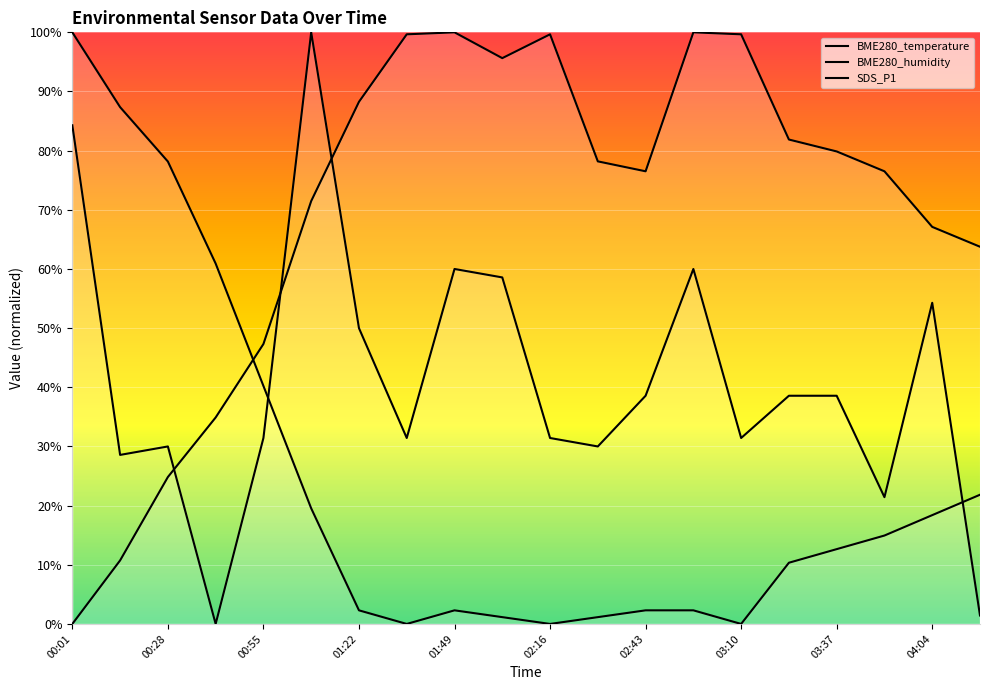

Which series has the largest range (max minus min)?

BME280_temperature